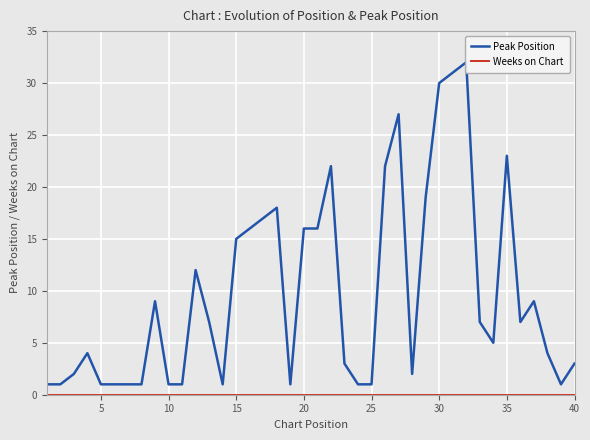

True or false: Weeks on Chart has more than 2 interior local peaks.

False